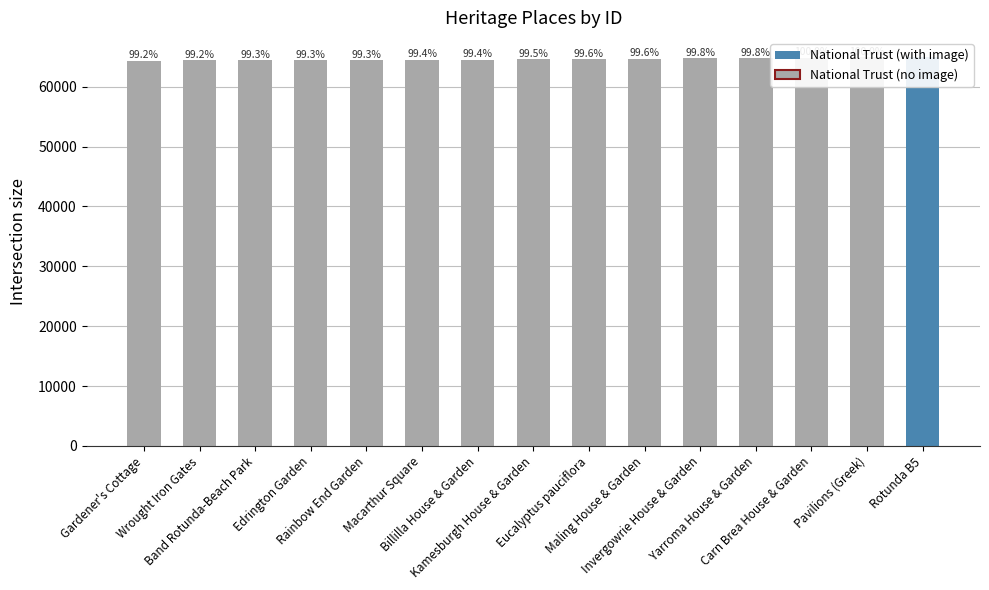

How many data points are less than 64573?

7